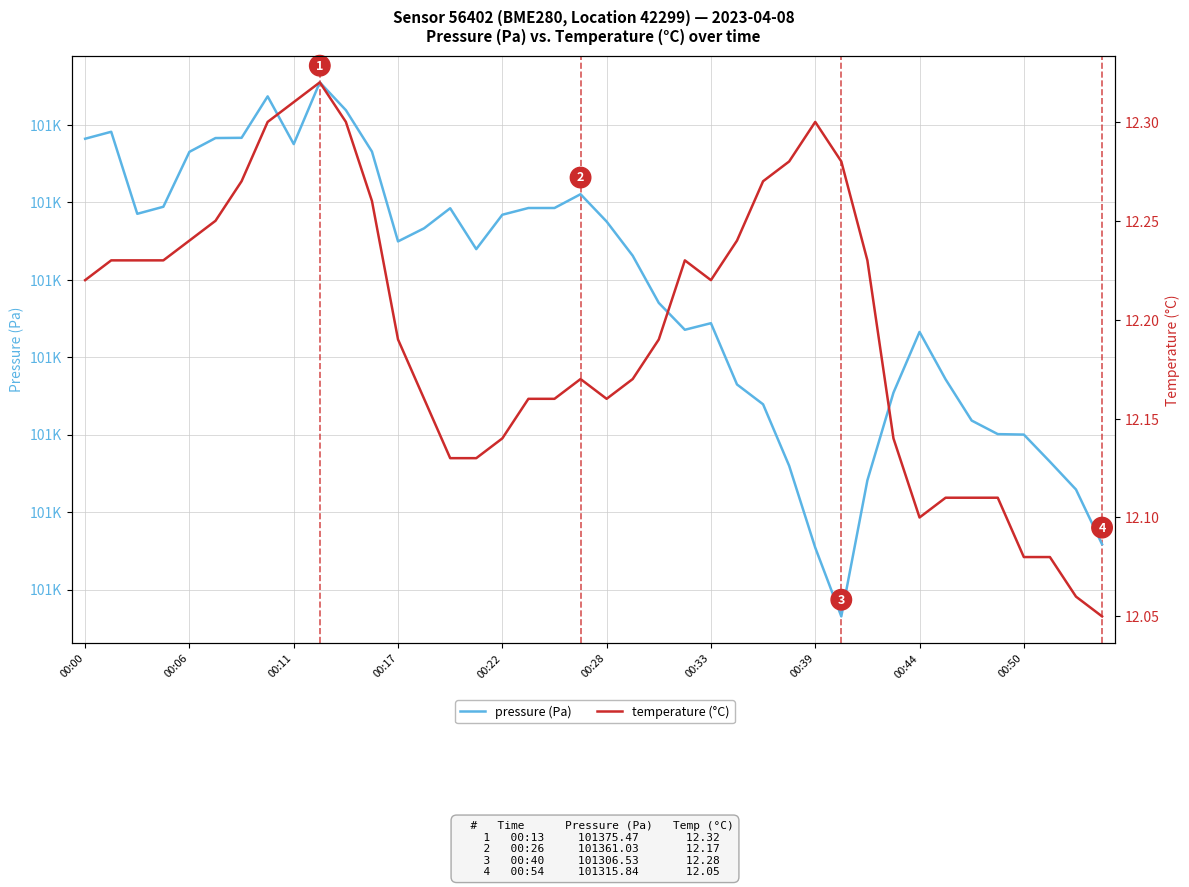

How many lines are shown in the chart?

2